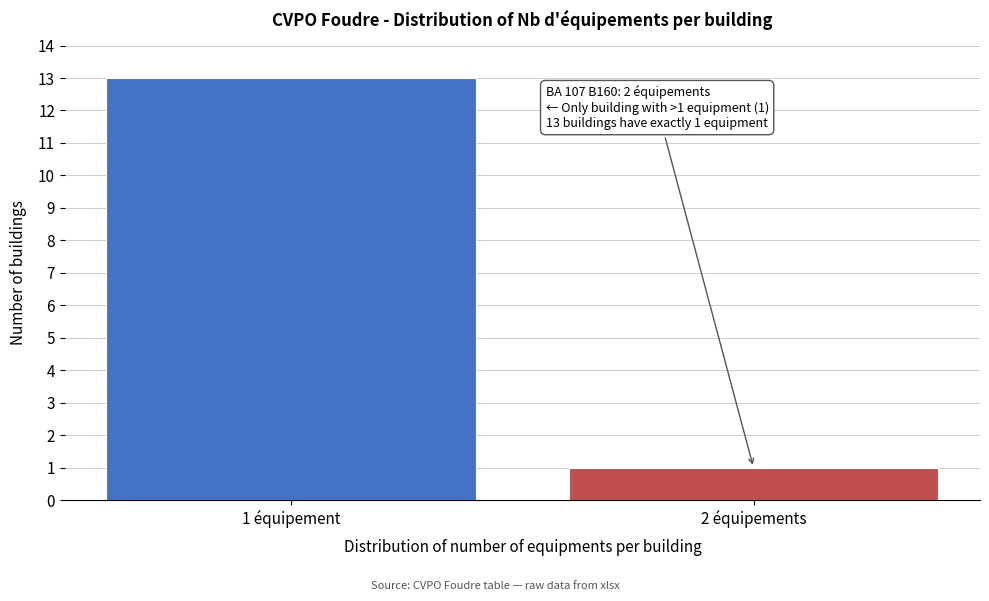

Reading left to right, what are all the values shown in this chart?

13	1